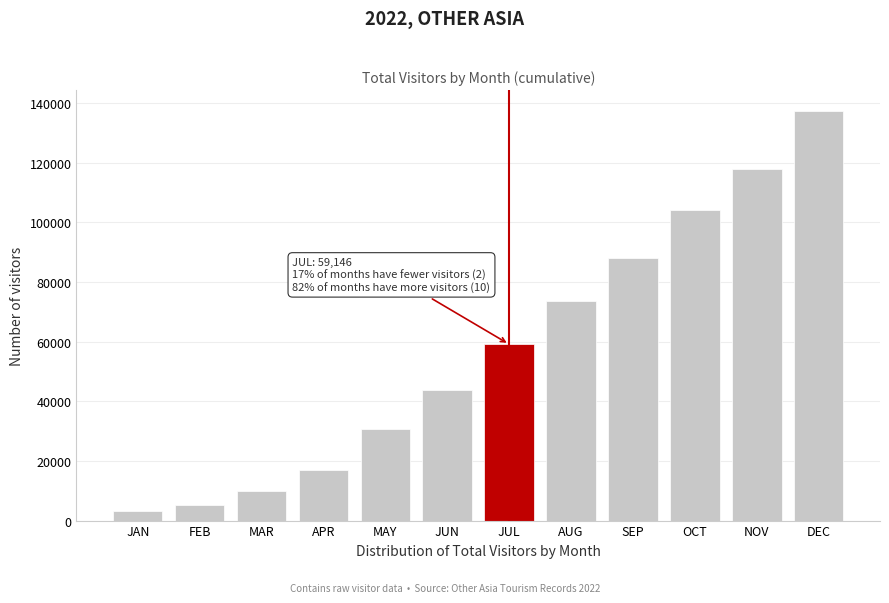

Reading left to right, what are all the values shown in this chart?

3262.1	5382.2	9855.4	16949.3	30864.6	43858.3	59146.2	73671.8	87947.8	104048.8	118032.6	137506.1